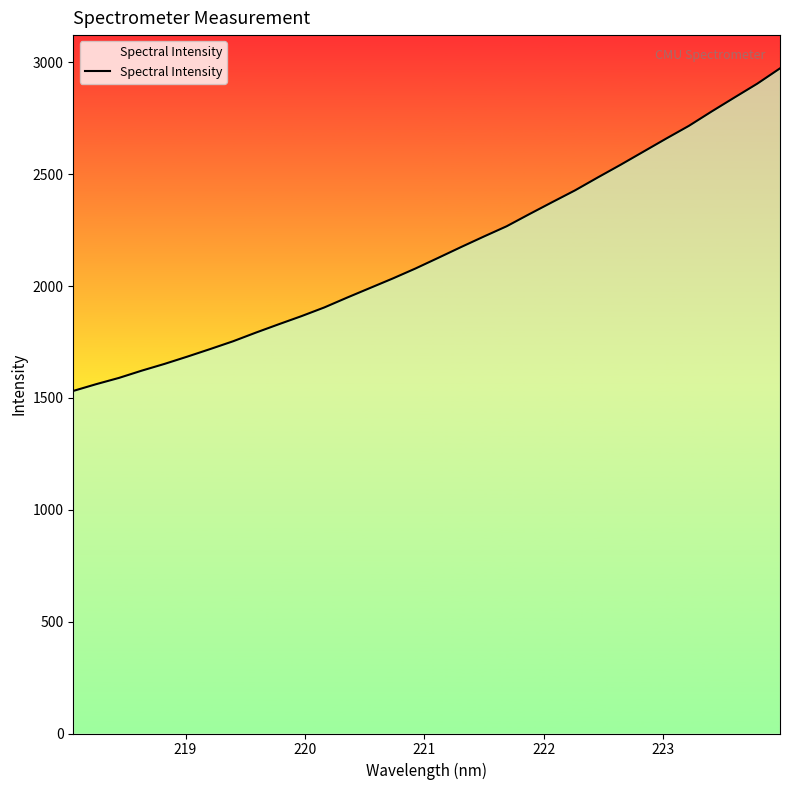

How many distinct data groups are displayed?

1